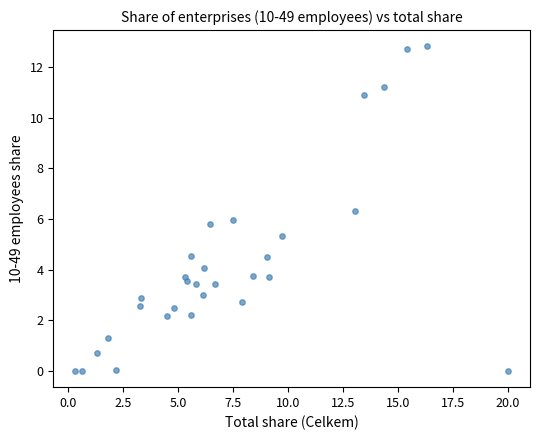

What is the range of X values (max minus min)?

19.7